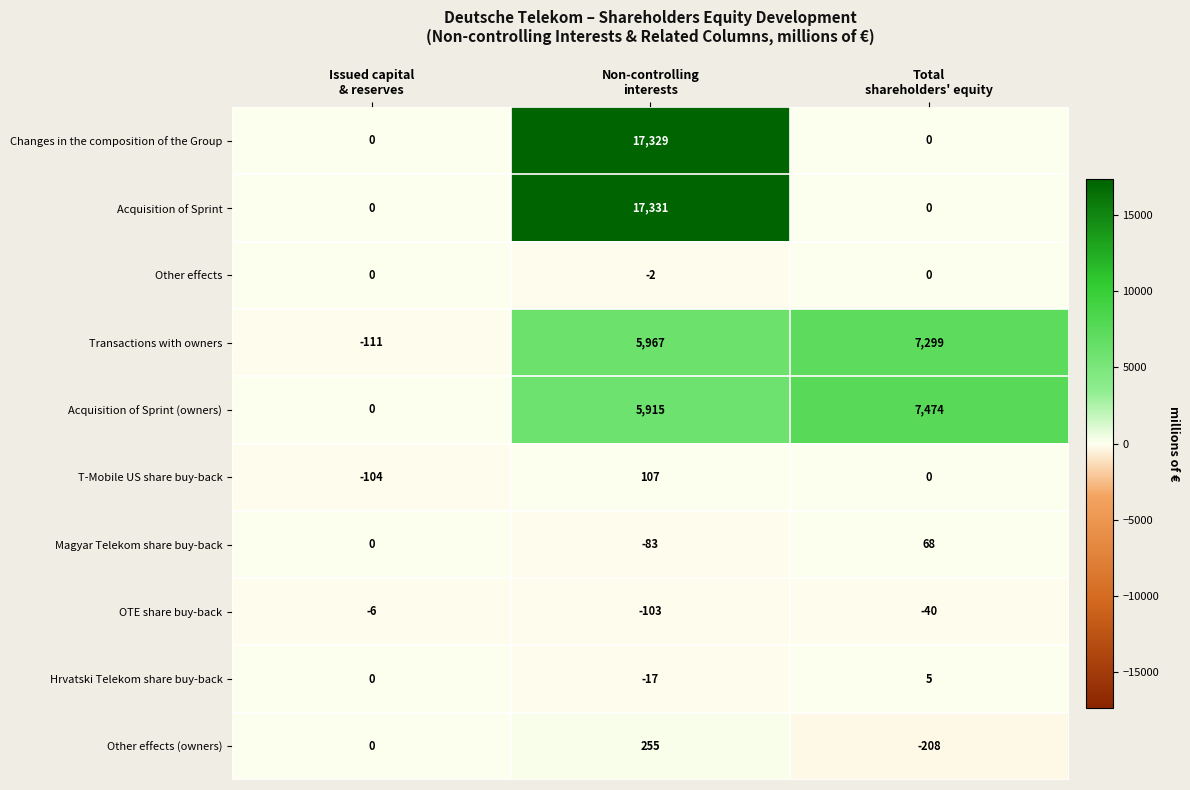

Reading left to right, extract all data points from this chart.

Changes in the composition of the Group: 0	17329	0
Acquisition of Sprint: 0	17331	0
Other effects: 0	-2	0
Transactions with owners: -111	5967	7299
Acquisition of Sprint (owners): 0	5915	7474
T-Mobile US share buy-back: -104	107	0
Magyar Telekom share buy-back: 0	-83	68
OTE share buy-back: -6	-103	-40
Hrvatski Telekom share buy-back: 0	-17	5
Other effects (owners): 0	255	-208